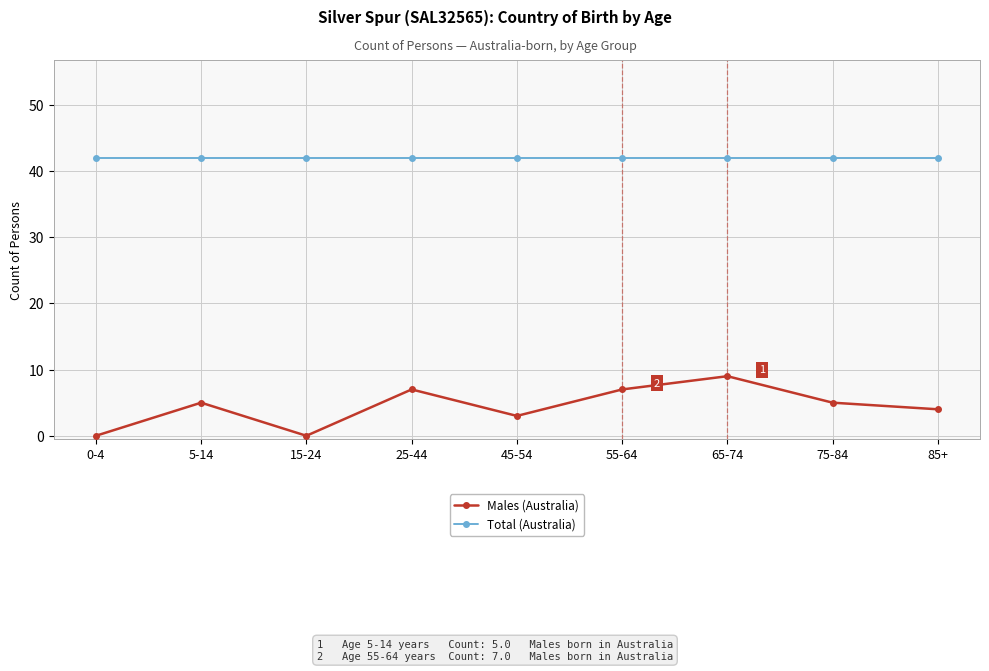

Between 25-44 and 45-54, which series saw the biggest shift?

Males (Australia)